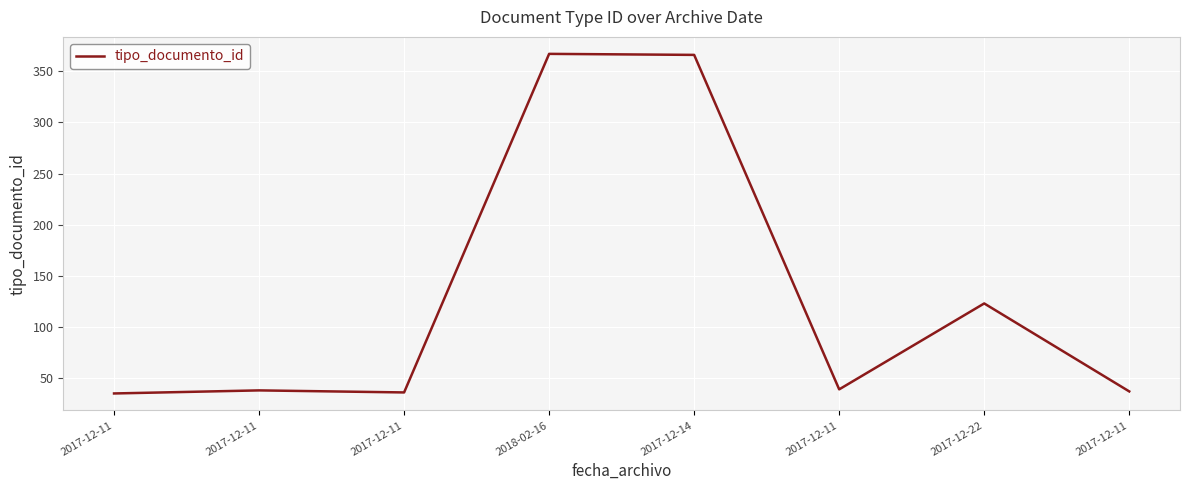

How many values are below 39?

4